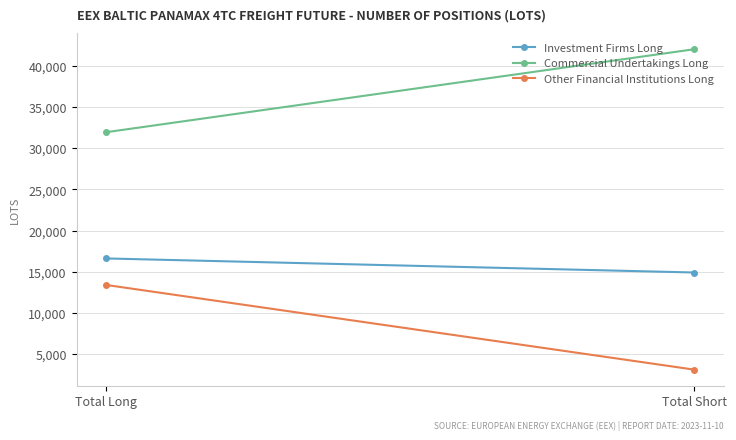

What is the sum of the Commercial Undertakings Long values at Total Long and Total Short?

74023.4